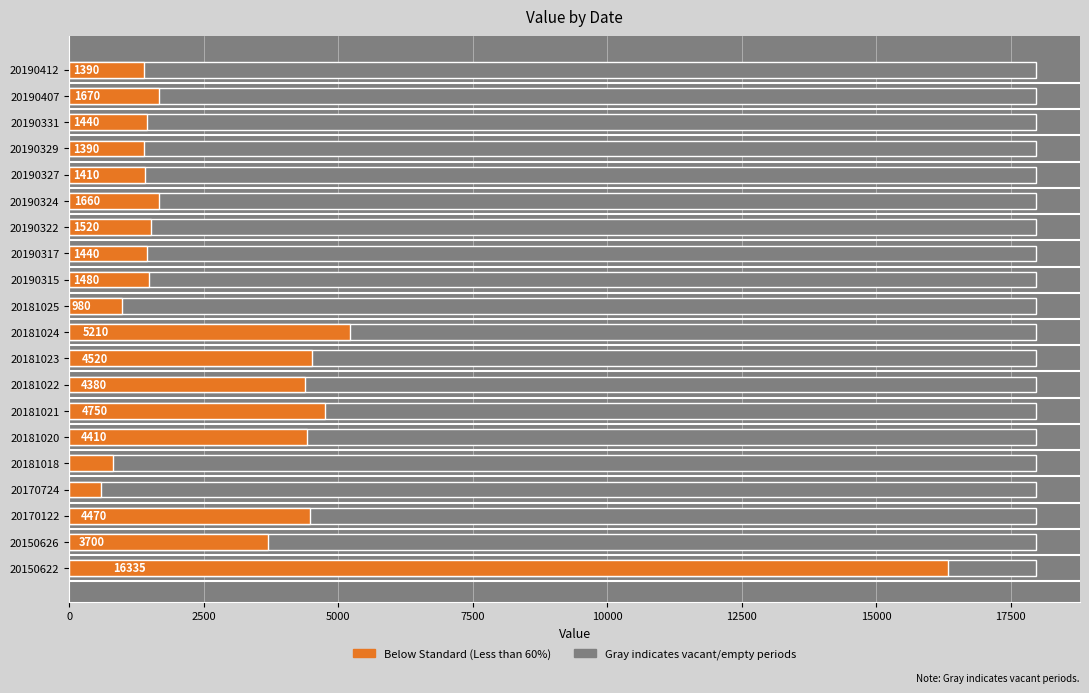

How many bars are there in total?

20